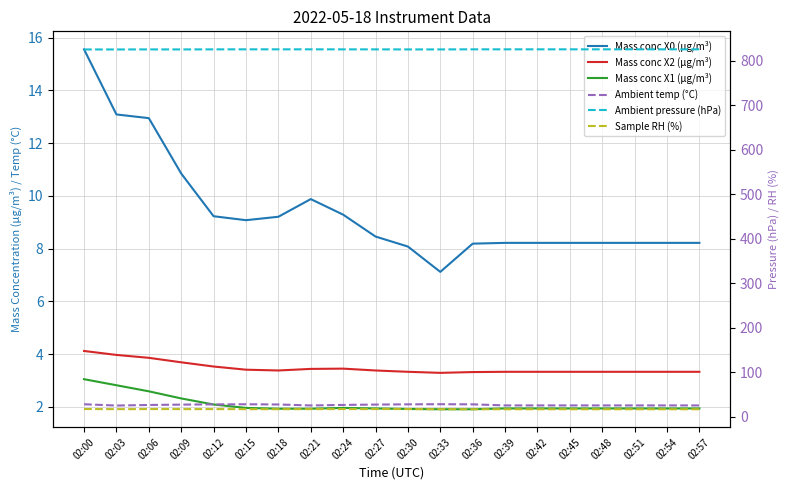

At how many categories does at least one series exceed 48?

20